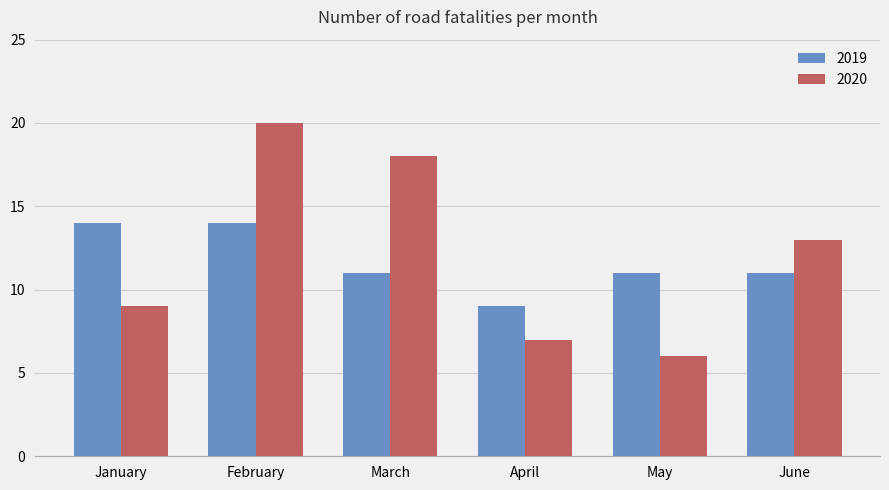

The value of 2020 at May is 10. True or false?

False